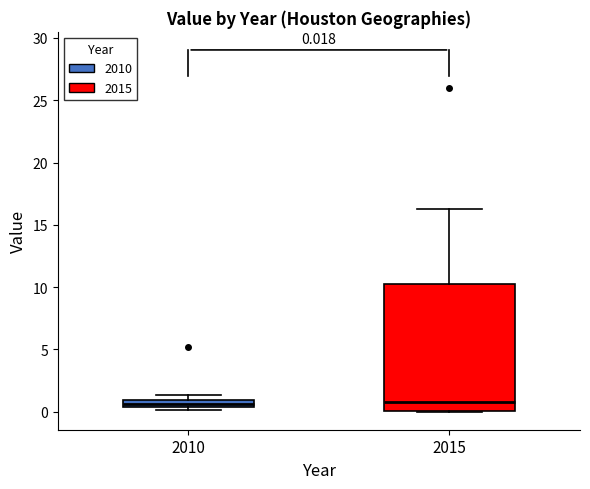

Which box is the tallest, from its lower edge to its upper edge?

2015